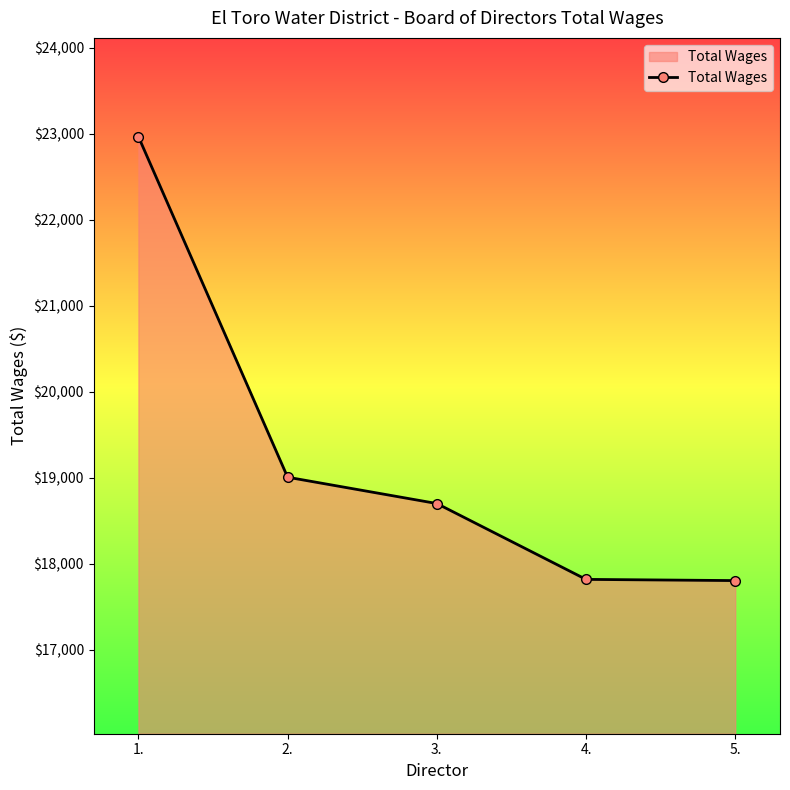

What is the smallest value displayed?

17806